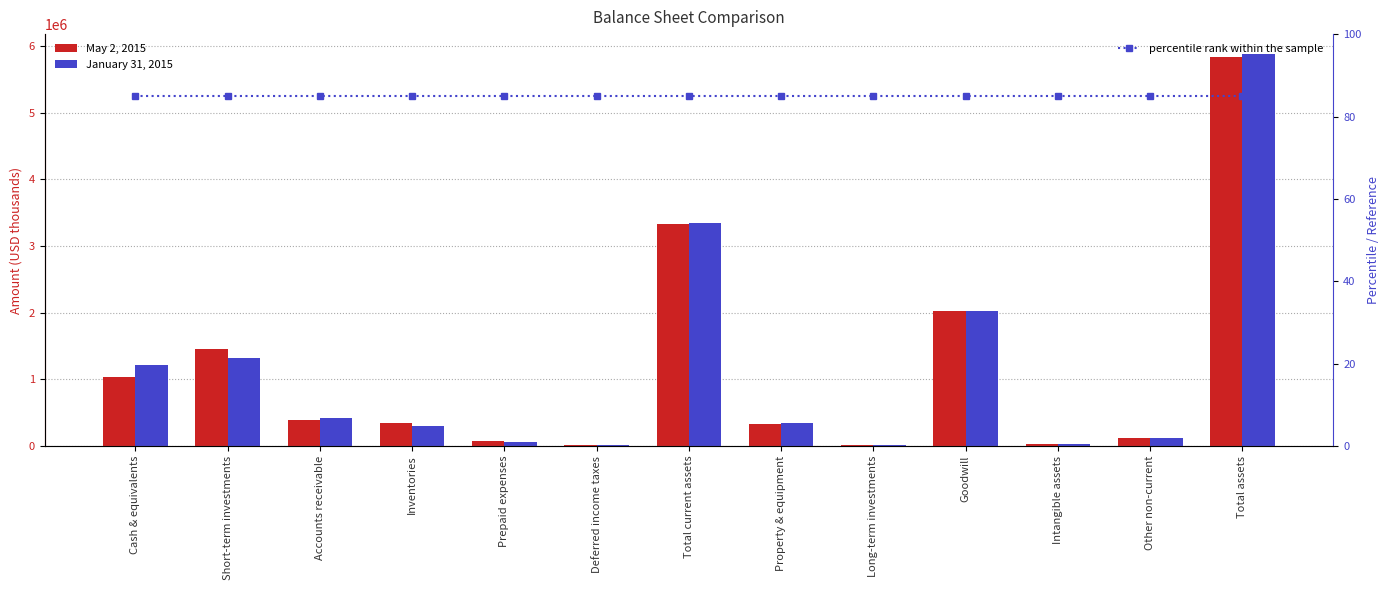

Reading left to right, what are all the values shown in this chart?

May 2, 2015: Cash & equivalents=1038731	Short-term investments=1462184	Accounts receivable=393814	Inventories=339859	Prepaid expenses=73563	Deferred income taxes=17588	Total current assets=3325739	Property & equipment=325754	Long-term investments=10111	Goodwill=2029945	Intangible assets=27645	Other non-current=122855	Total assets=5842049
January 31, 2015: Cash & equivalents=1210977	Short-term investments=1318578	Accounts receivable=420955	Inventories=308162	Prepaid expenses=68140	Deferred income taxes=17228	Total current assets=3344040	Property & equipment=340639	Long-term investments=10226	Goodwill=2029945	Intangible assets=30698	Other non-current=128839	Total assets=5884387
percentile rank within the sample: Cash & equivalents=85	Short-term investments=85	Accounts receivable=85	Inventories=85	Prepaid expenses=85	Deferred income taxes=85	Total current assets=85	Property & equipment=85	Long-term investments=85	Goodwill=85	Intangible assets=85	Other non-current=85	Total assets=85